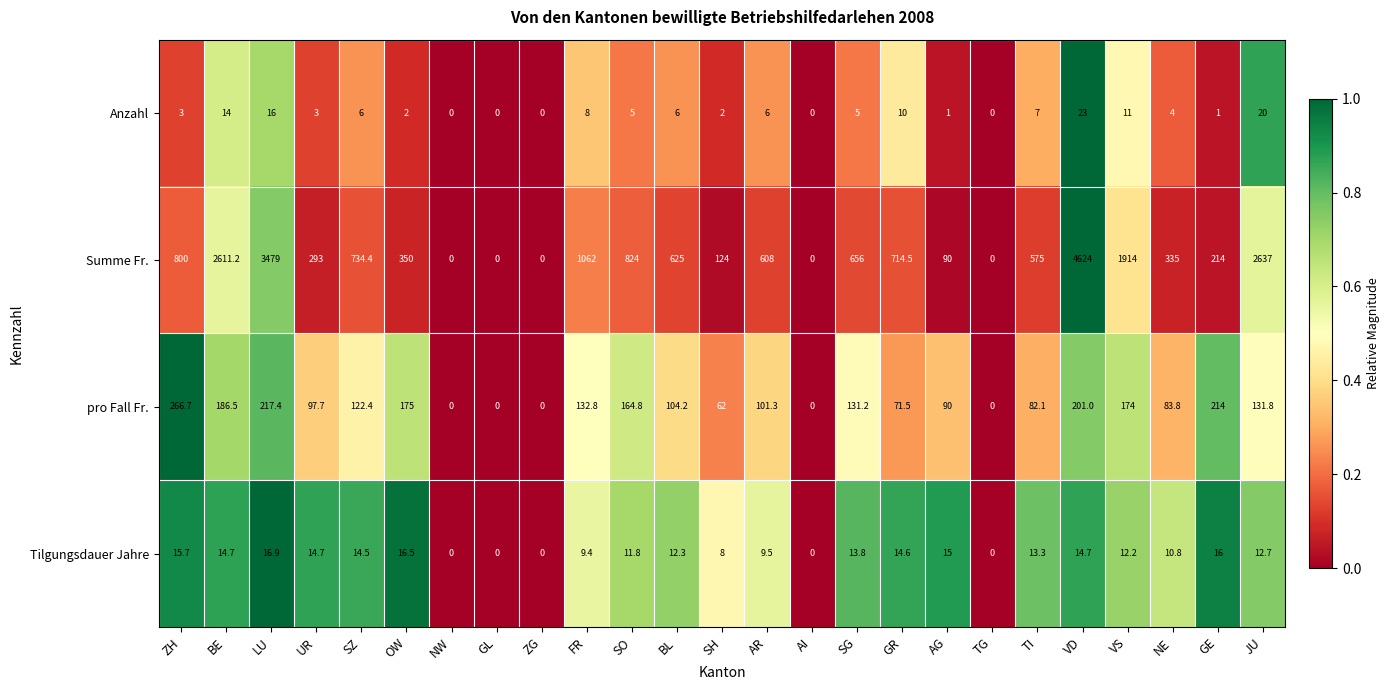

At which label does Tilgungsdauer Jahre first exceed 12?

ZH